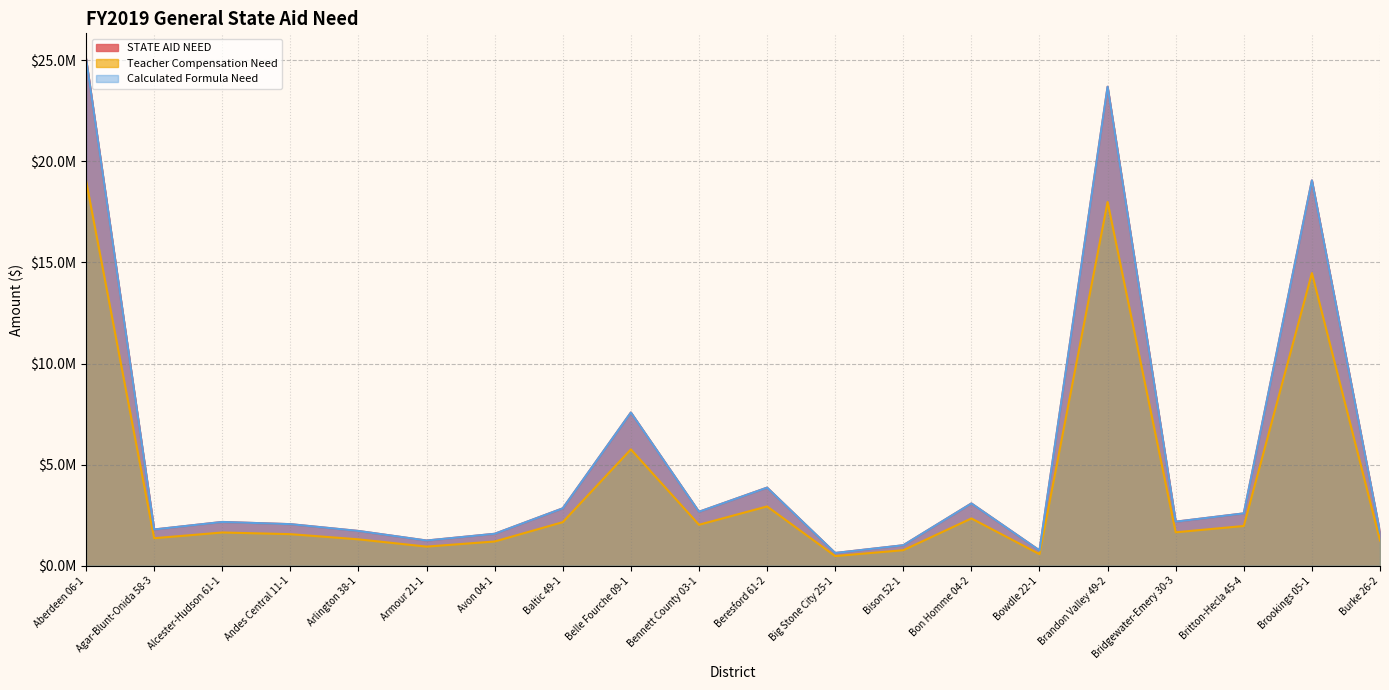

Which series has the largest total across all categories?

STATE AID NEED